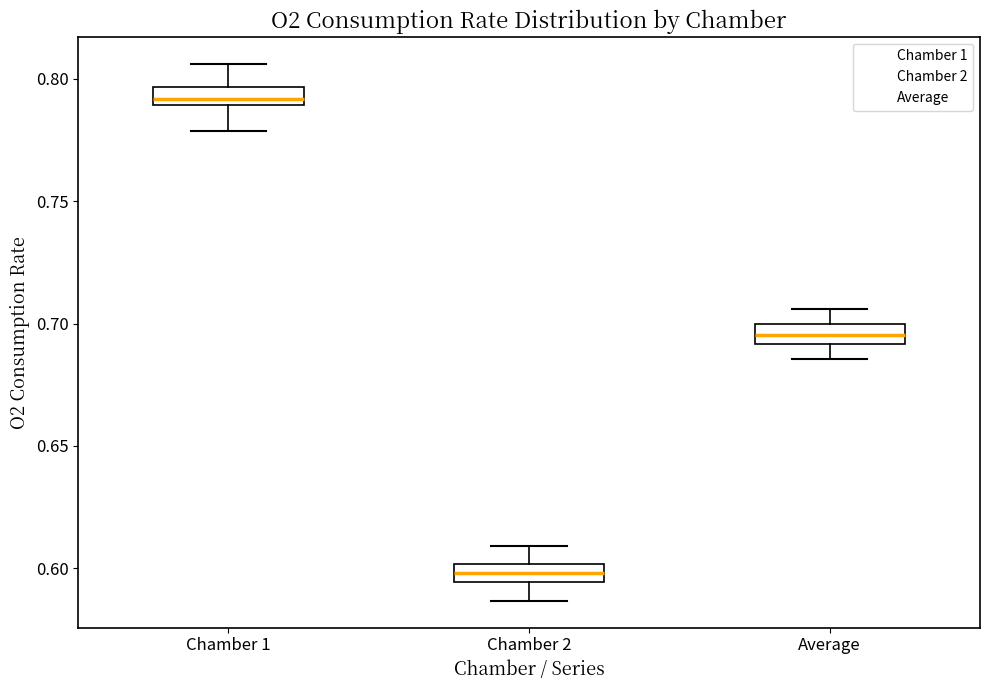

Which box has the highest median line?

Chamber 1